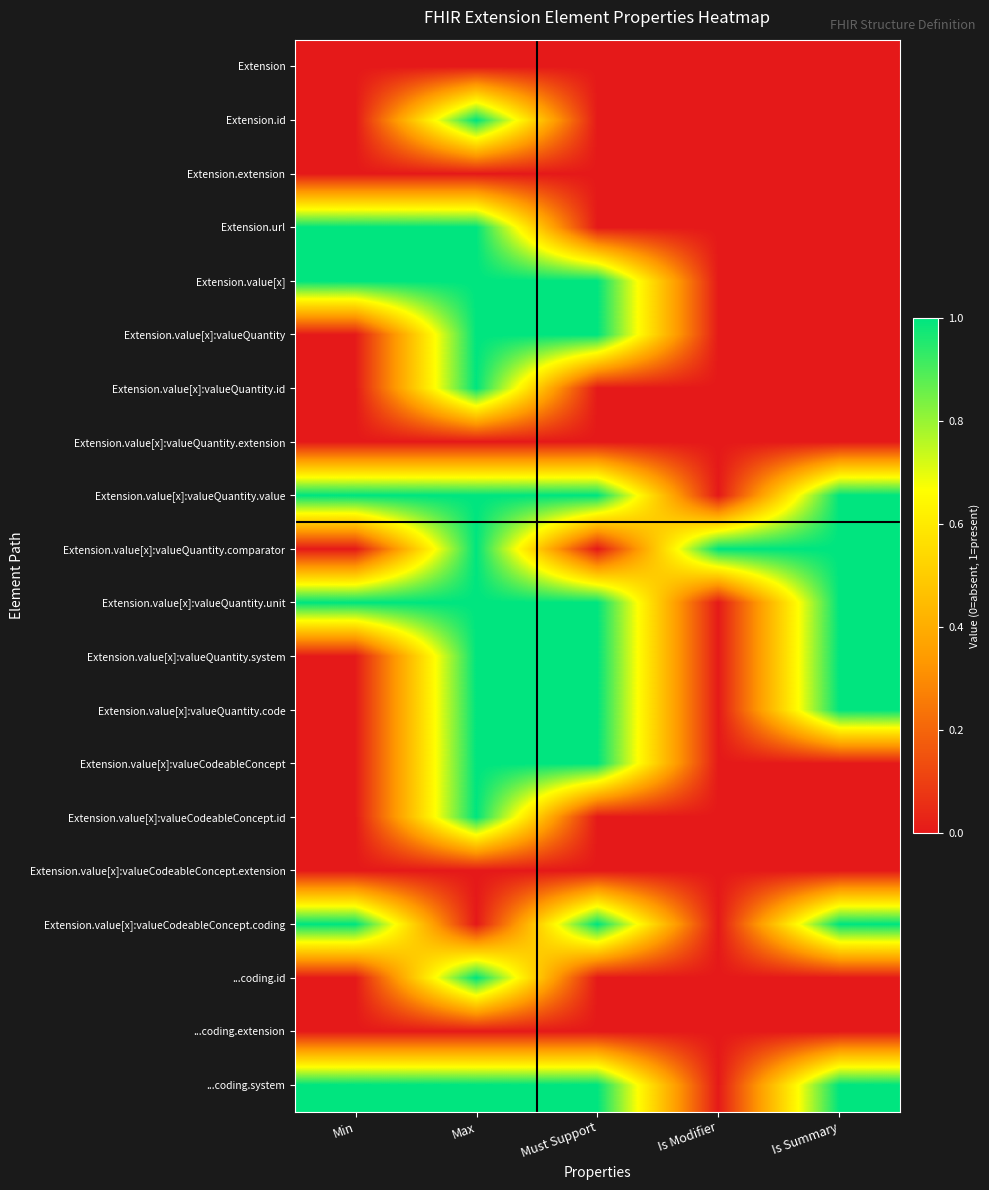

Which label corresponds to the smallest value in the chart?

Min